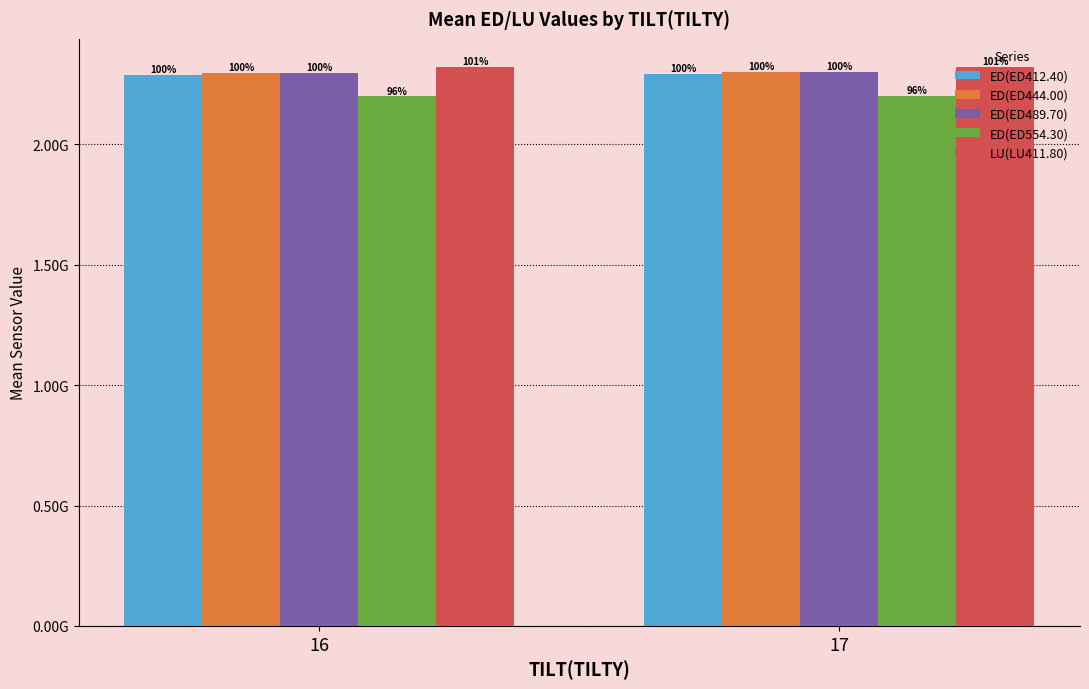

What is the sum of the ED(ED412.40) values at 16 and 17?

4584550965.6